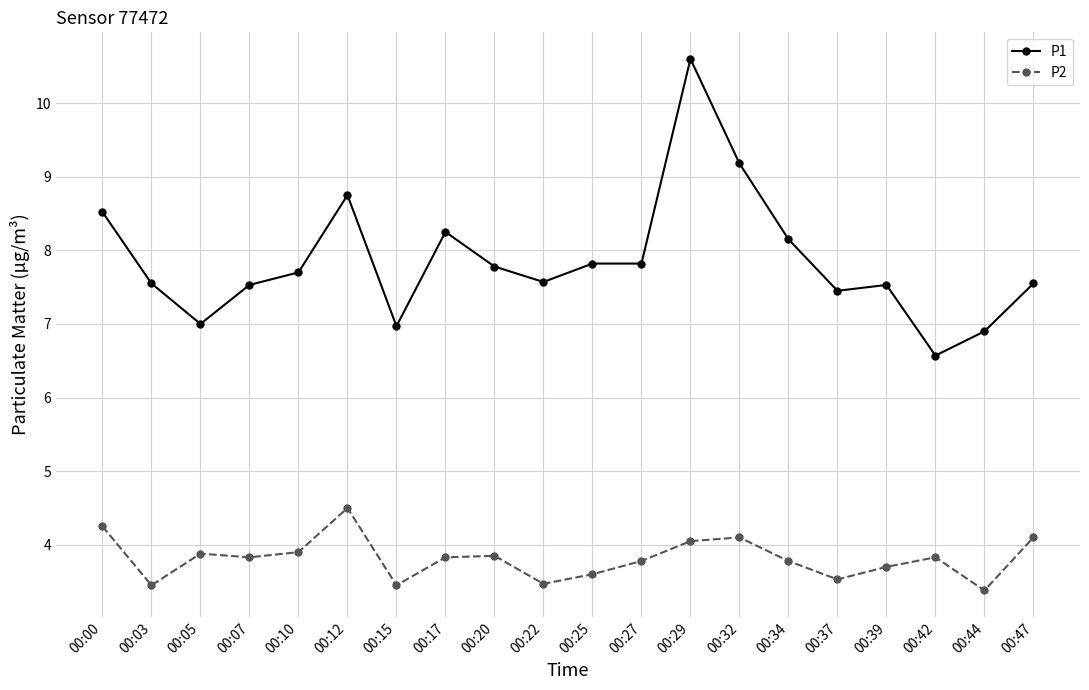

True or false: P1 and P2 intersect in this chart.

False